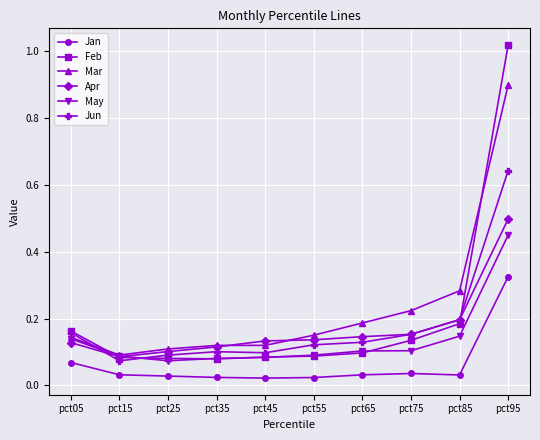

How many lines are shown in the chart?

6